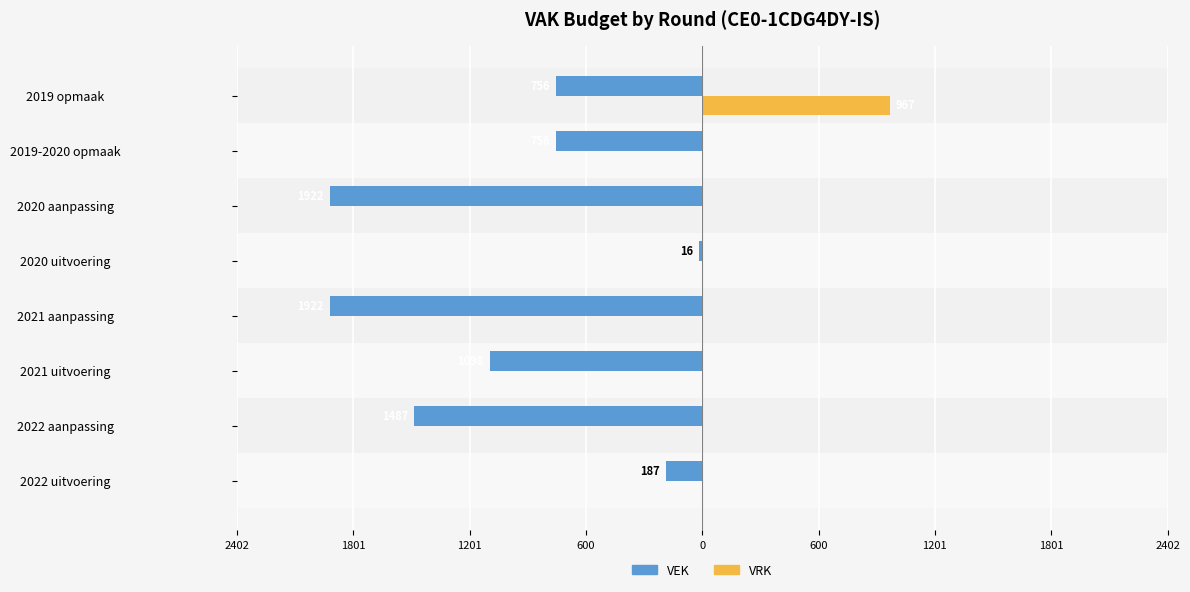

Is it true that VRK equals 272 at 2019 opmaak?

False